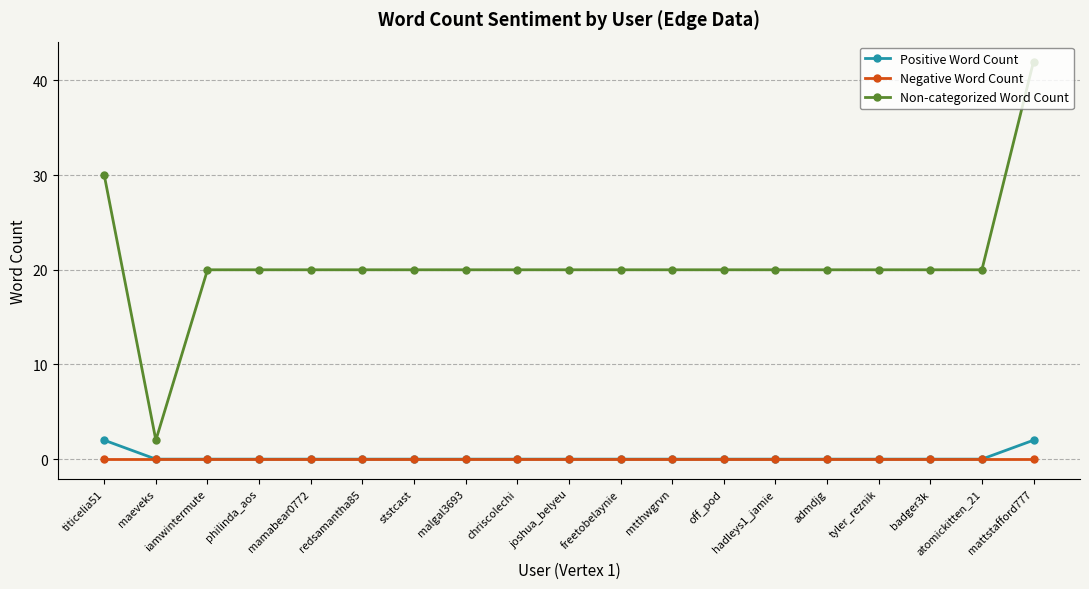

True or false: Non-categorized Word Count and Negative Word Count intersect in this chart.

False